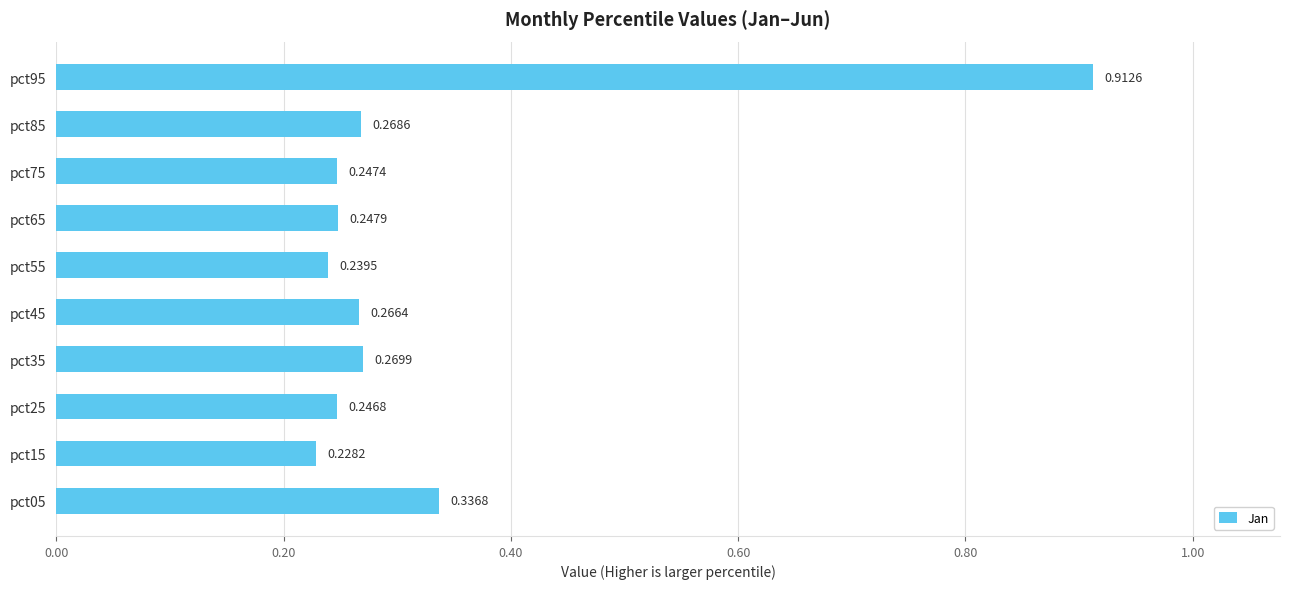

List the labels in order of value, smallest first.

pct15, pct55, pct25, pct75, pct65, pct45, pct85, pct35, pct05, pct95